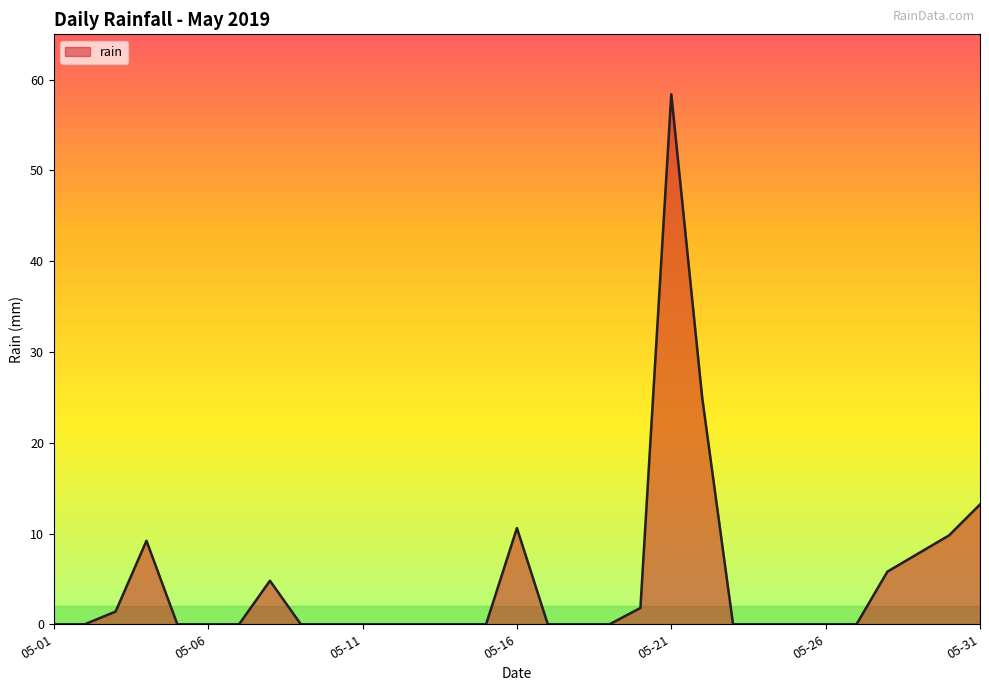

What is the maximum value shown in the chart?

58.4